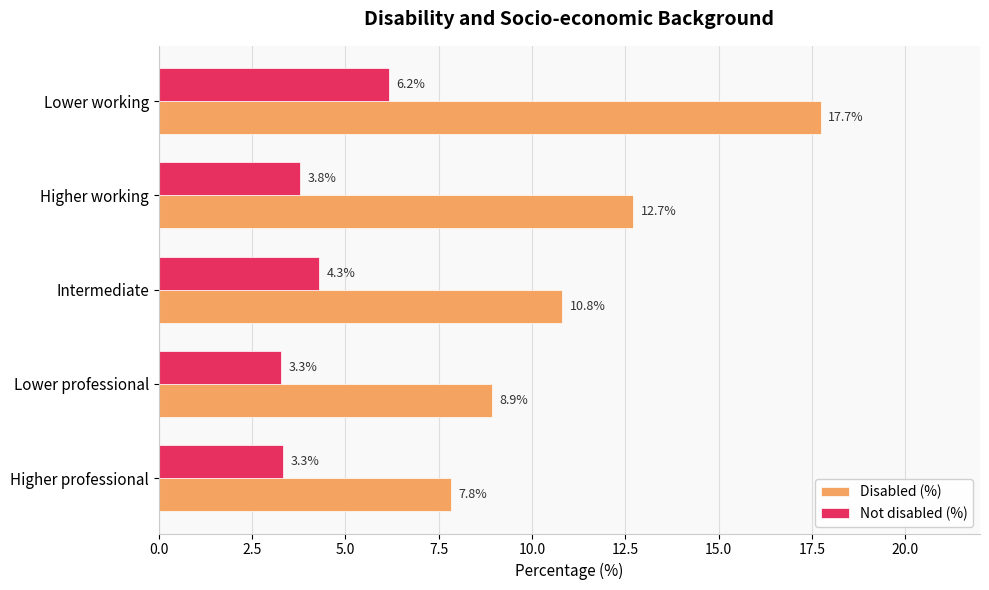

Rank the series by their average value, from highest to lowest.

Disabled (%), Not disabled (%)